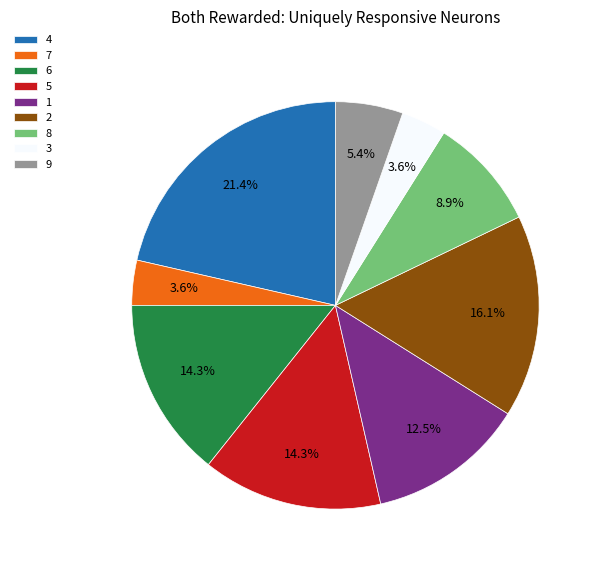

Which category has the biggest portion of the pie?

4